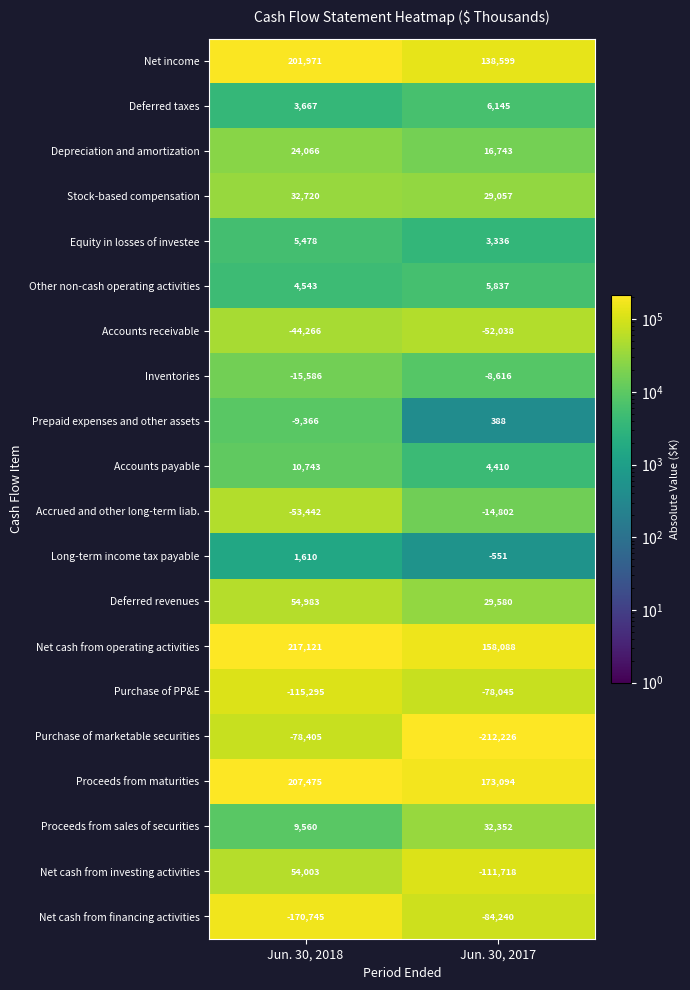

Rank the series at Jun. 30, 2018 from highest to lowest value.

Net cash from operating activities, Proceeds from maturities, Net income, Deferred revenues, Net cash from investing activities, Stock-based compensation, Depreciation and amortization, Accounts payable, Proceeds from sales of securities, Equity in losses of investee, Other non-cash operating activities, Deferred taxes, Long-term income tax payable, Prepaid expenses and other assets, Inventories, Accounts receivable, Accrued and other long-term liab., Purchase of marketable securities, Purchase of PP&E, Net cash from financing activities